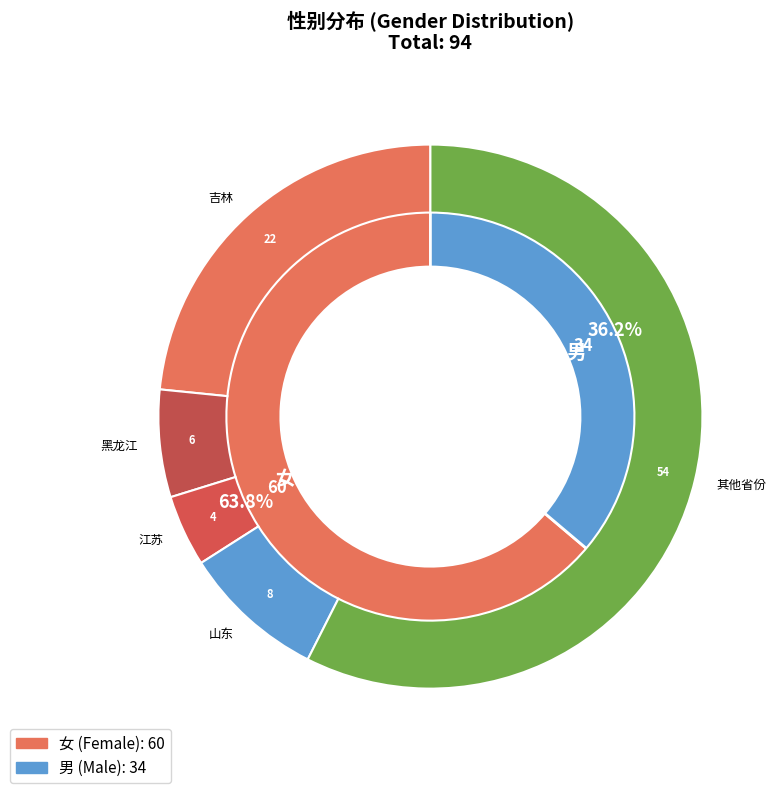

What is the largest slice in the pie chart?

女